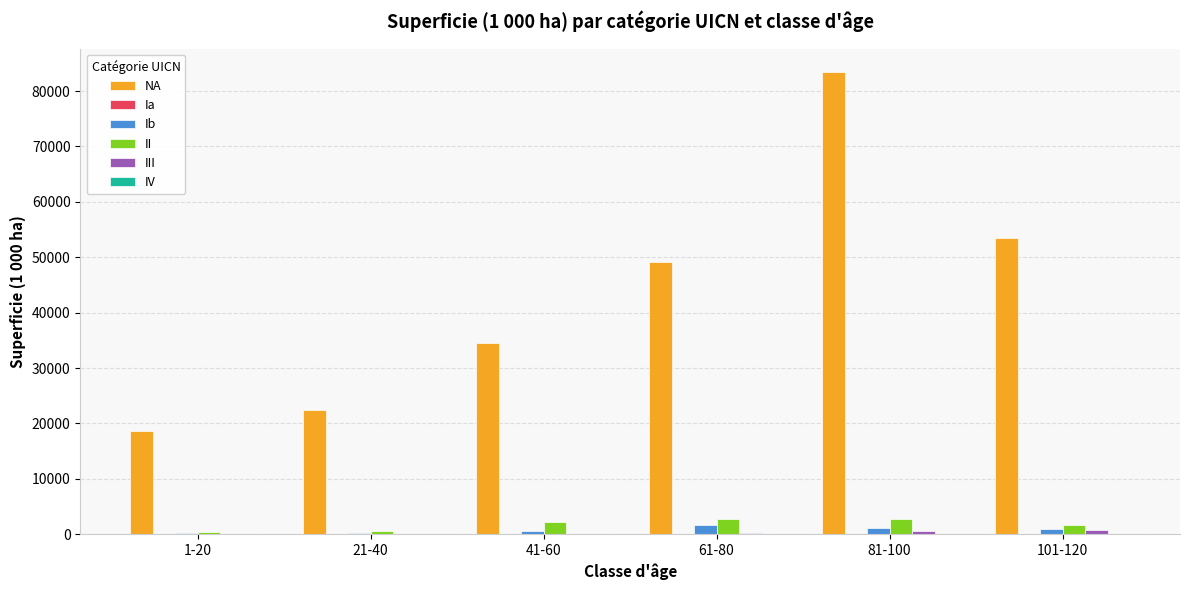

Which series has the largest range (max minus min)?

NA